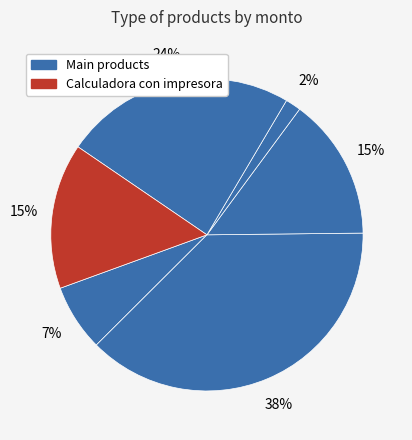

How many segments does this pie chart have?

6